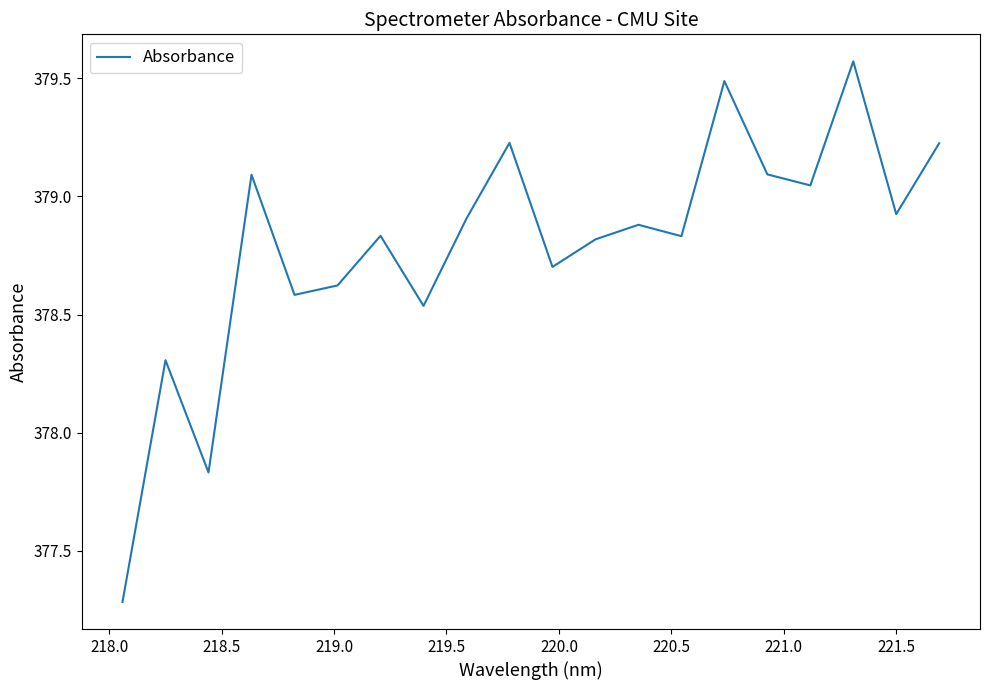

Is this an area chart (filled region under the line)?

No